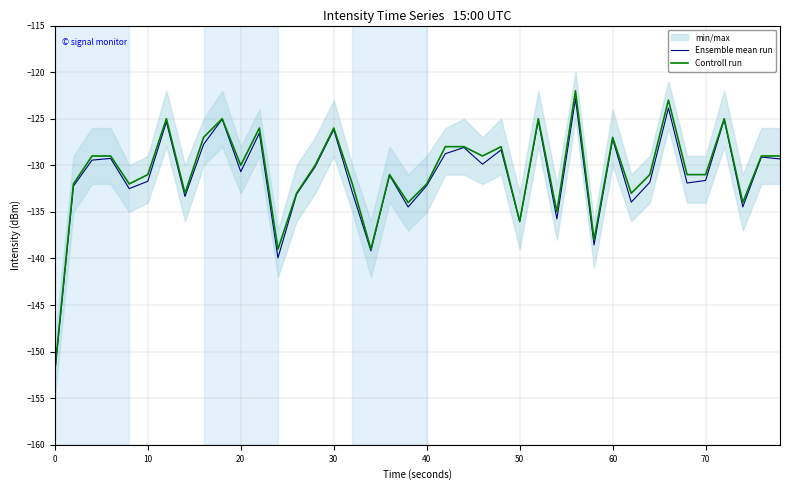

What is the highest value of the Controll run series?

-122.0